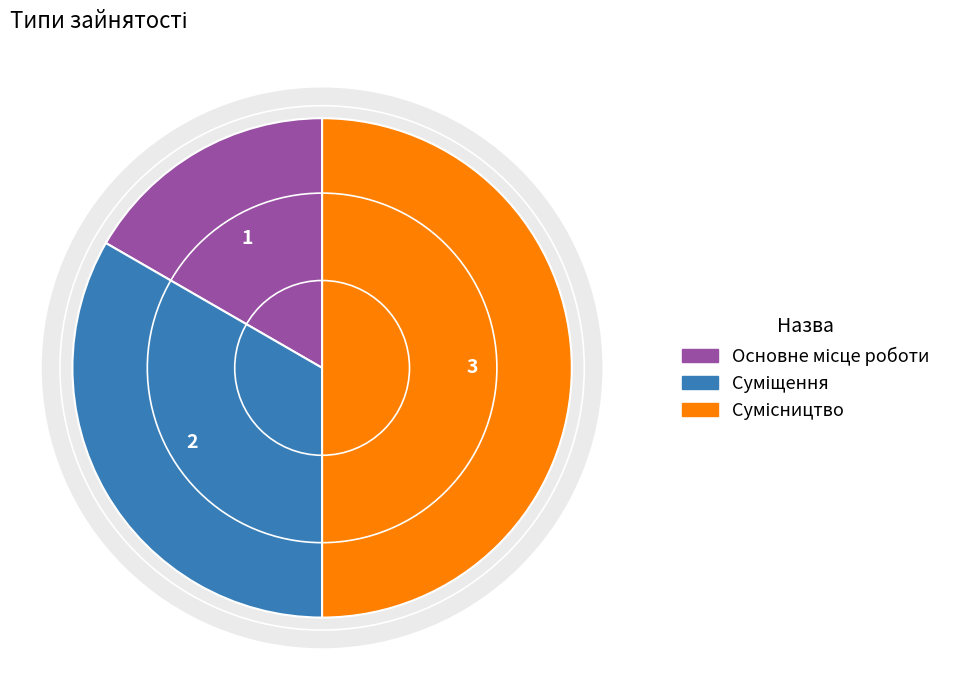

Rank the categories by value from lowest to highest.

Основне місце роботи, Суміщення, Сумісництво